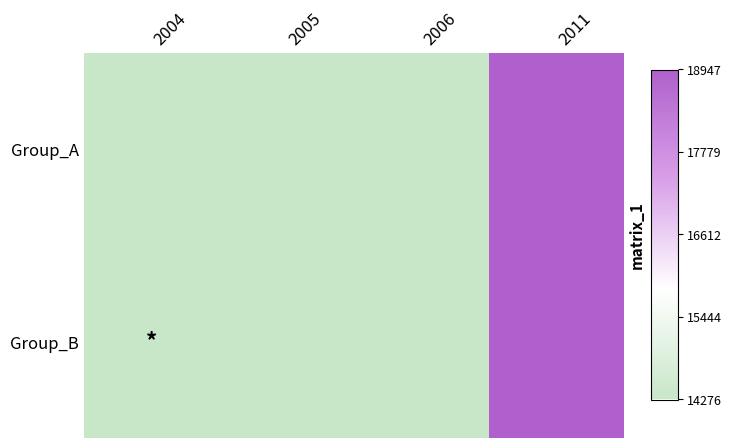

At which category is the sum across all series the highest?

2011